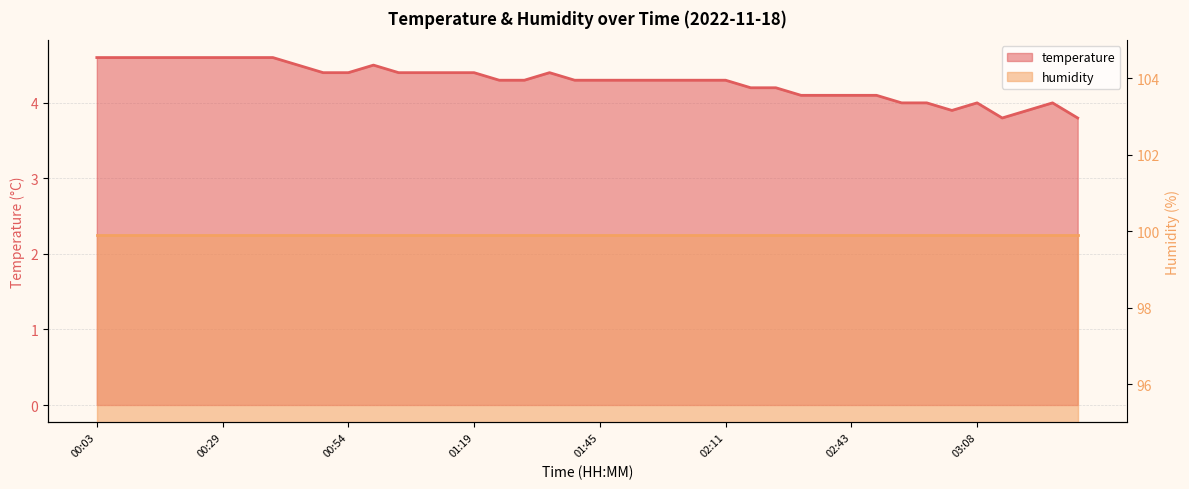

What is the label of the 5th point from the left?

00:23